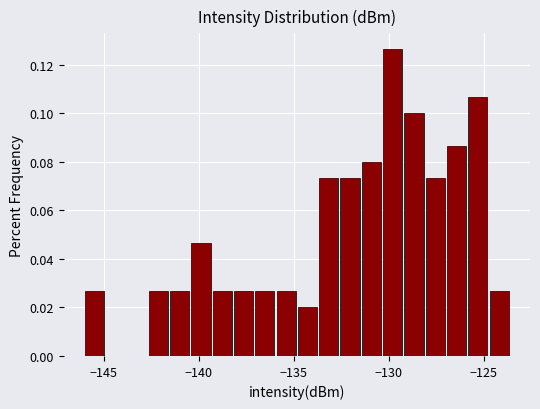

Read against the x-axis, roughly where is the centre of the tallest bar?

-130.0